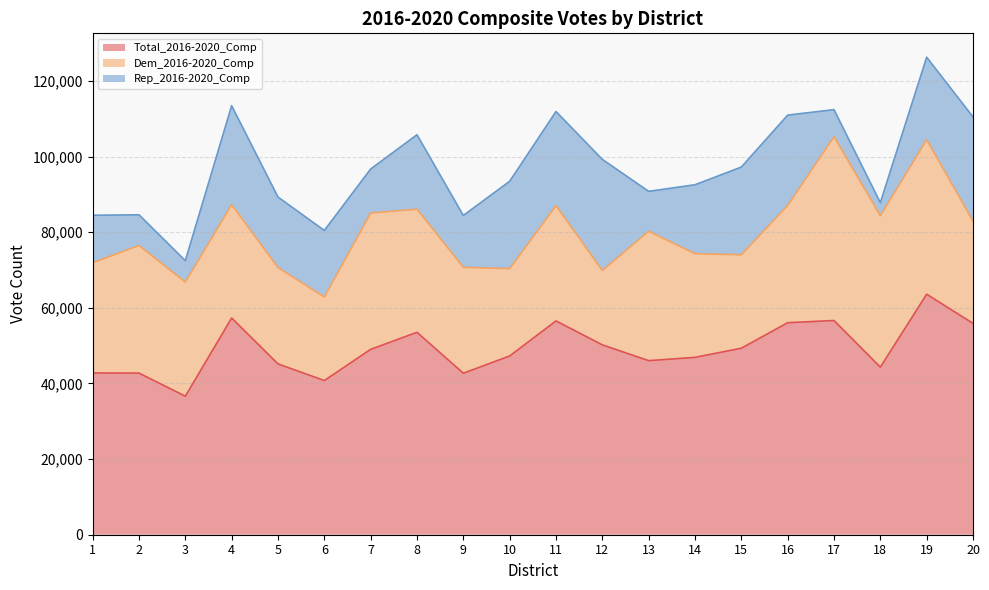

The value of Dem_2016-2020_Comp at 20 is 44598. True or false?

False